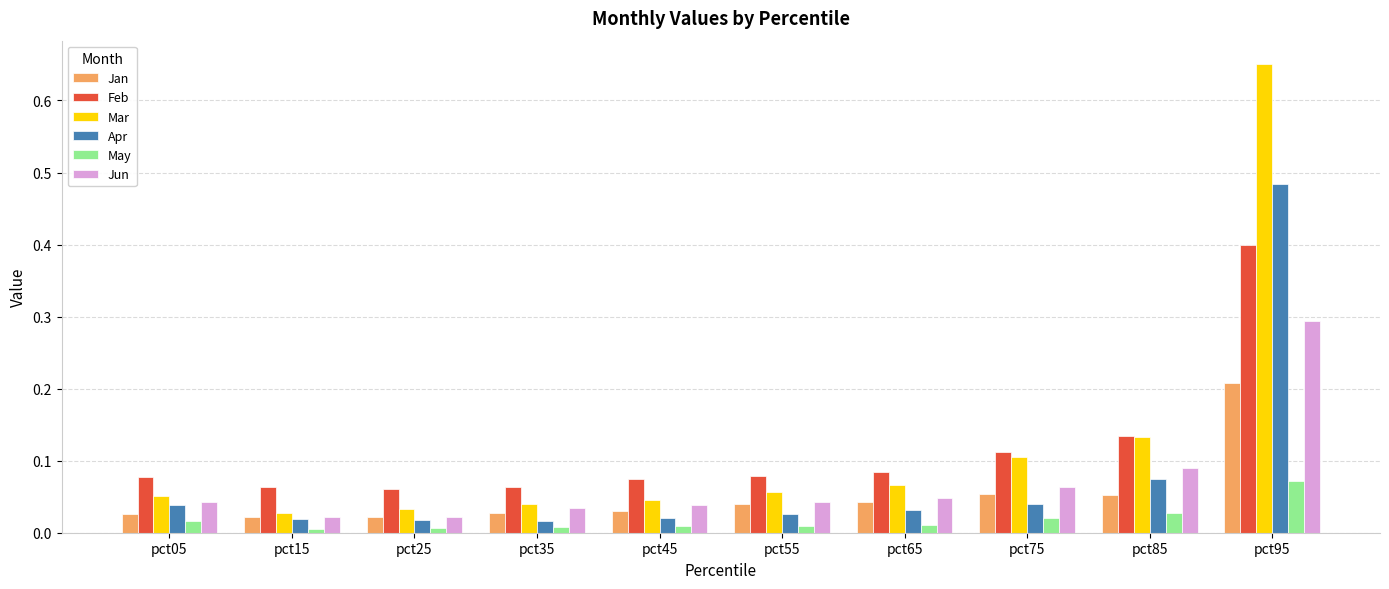

Which series has the widest spread of values?

Mar